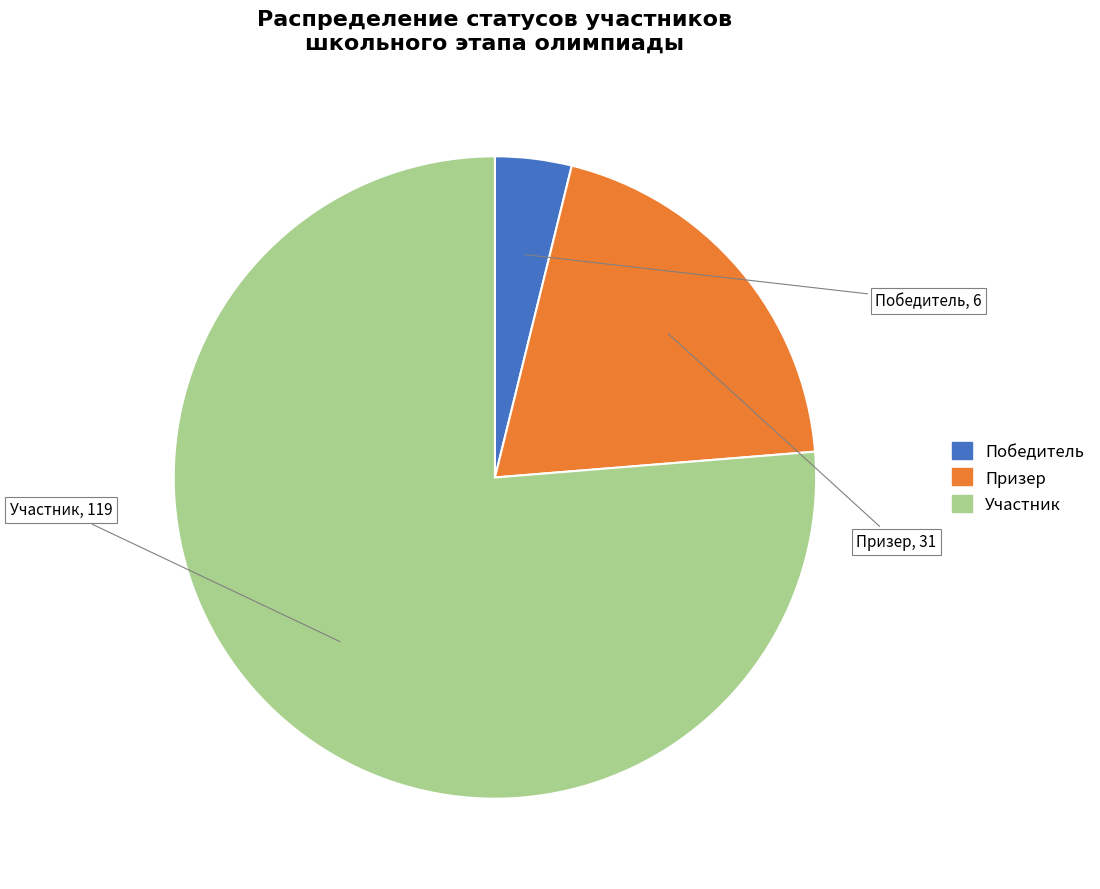

Does Участник account for over 50% of the chart?

Yes